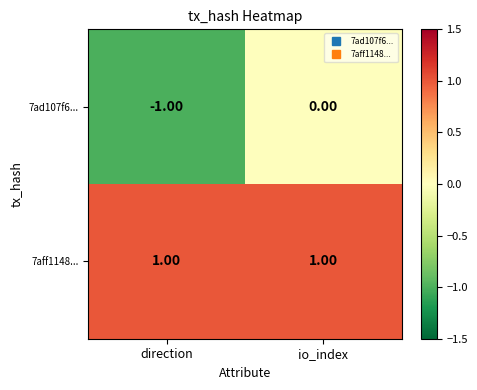

Count the number of data series in this chart.

2